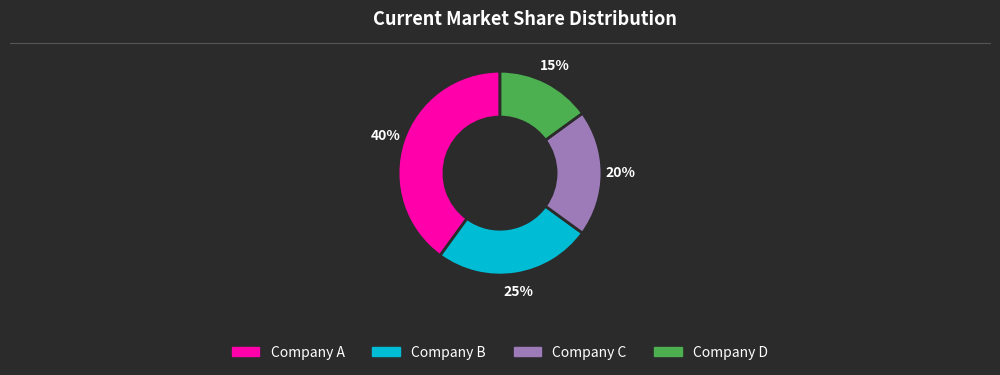

To the nearest percent, what is the difference between the largest and smallest slice percentages?

25%